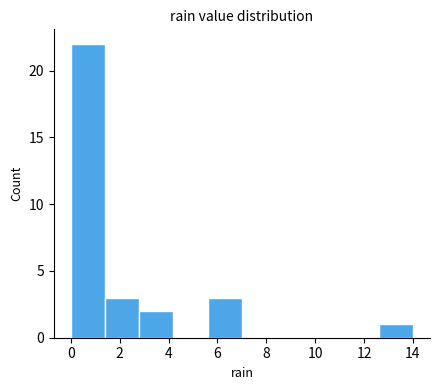

How tall is the bar that spans 12.6 to 14.0 on the x-axis? The values are not printed on the chart, so give them approximately, as read against the axis.

1